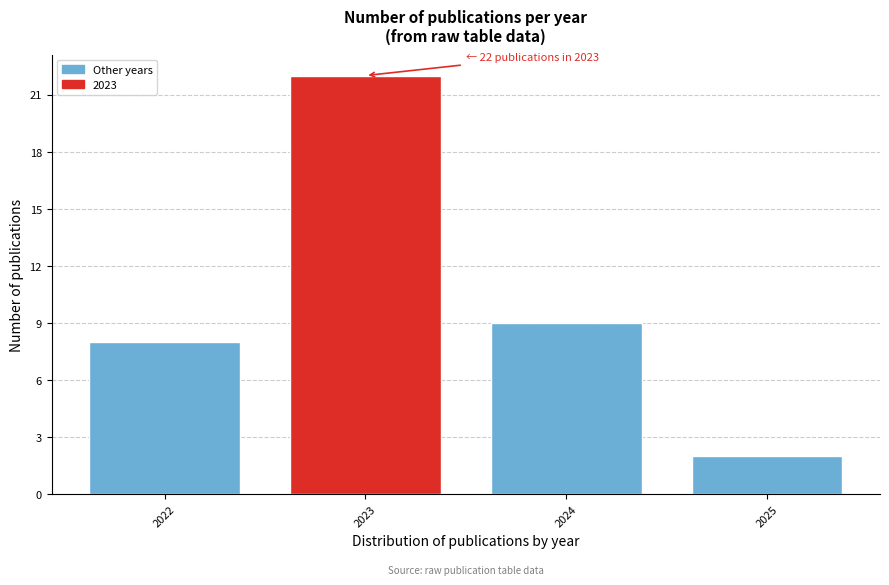

Reading left to right, transcribe all the data shown in this chart.

2022=8	2023=22	2024=9	2025=2